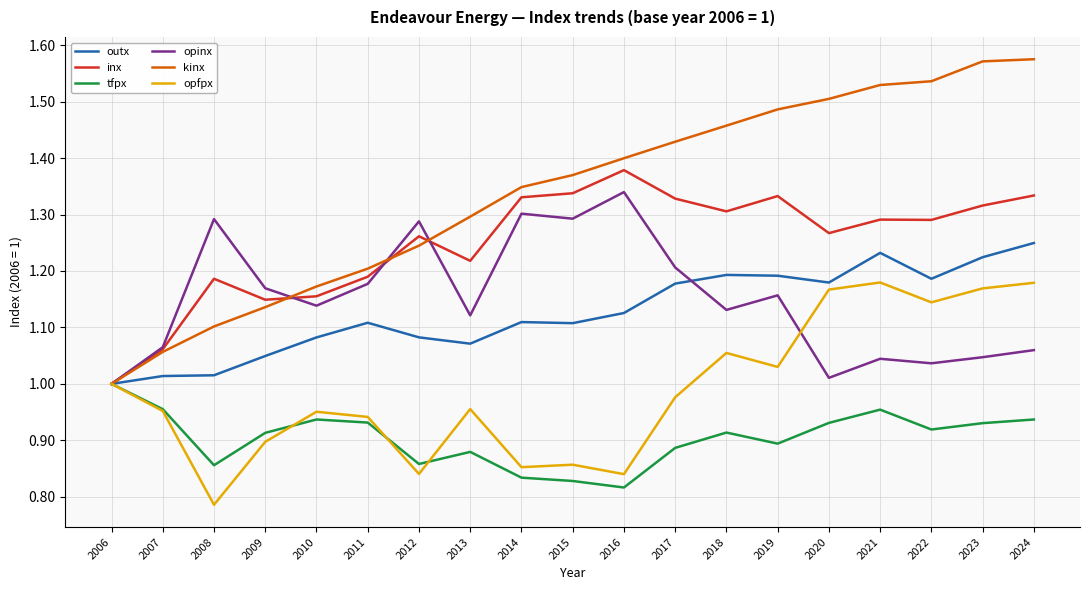

At which category is the sum across all series the highest?

2024